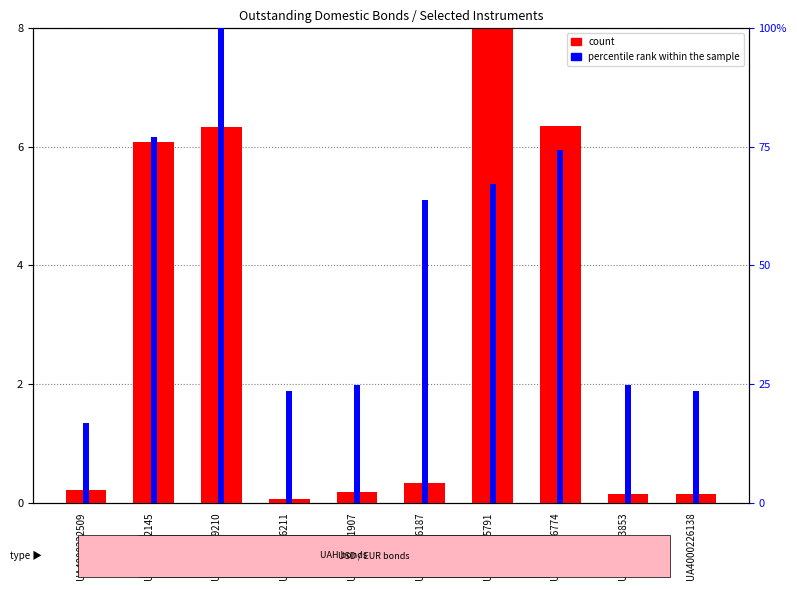

Rank the series at UA4000199210 from highest to lowest value.

percentile rank within the sample, count